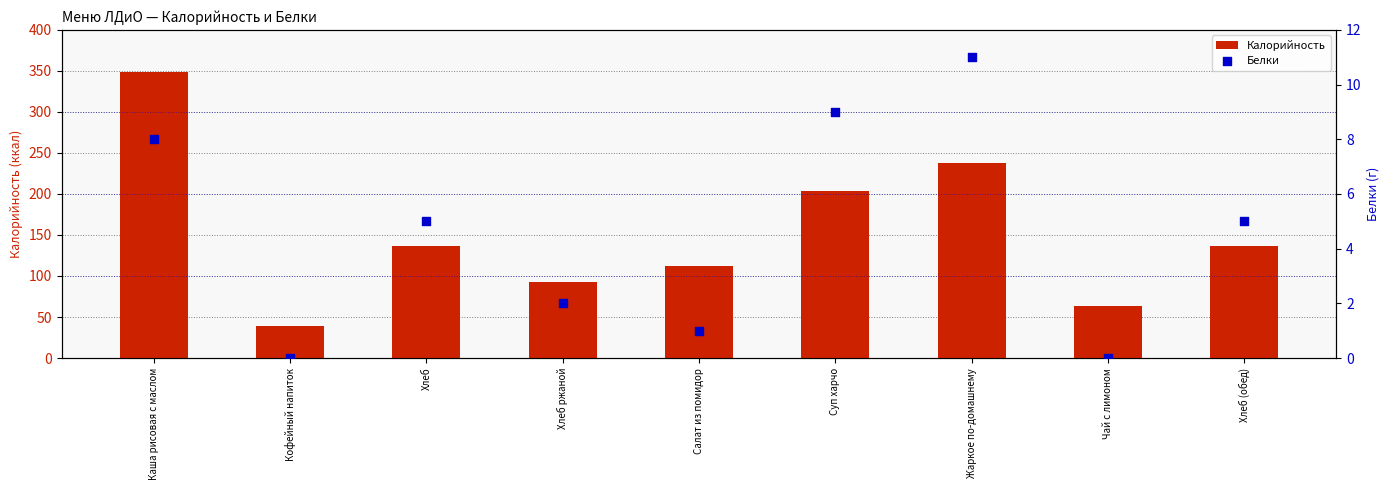

At how many categories does at least one series exceed 345?

1